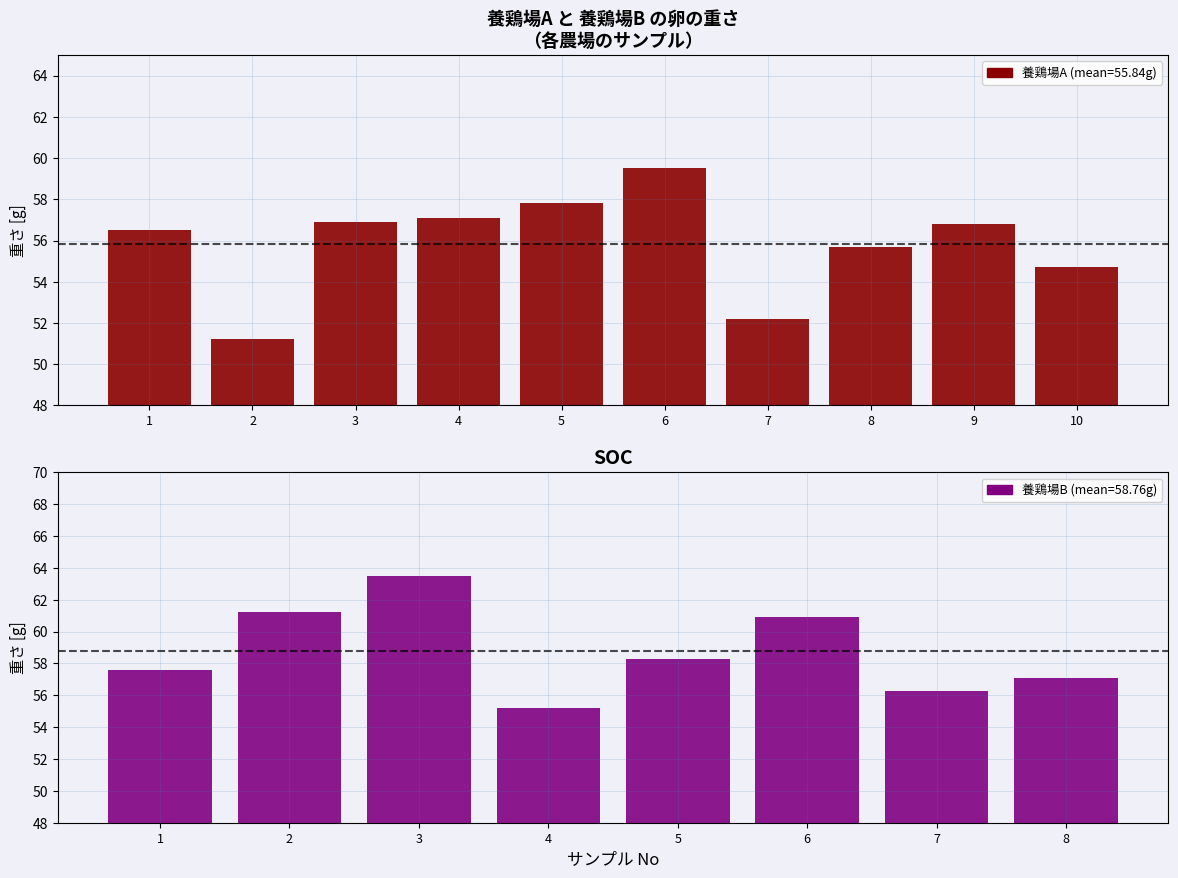

What is the maximum value shown in the chart?

59.5